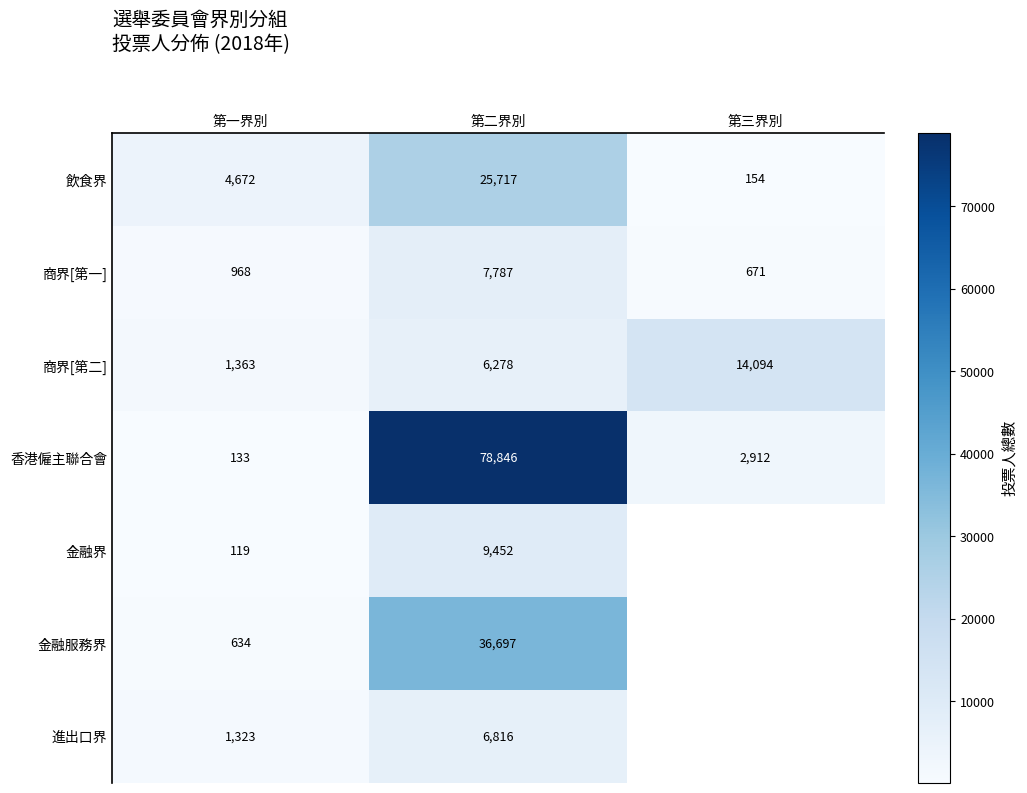

What is the total value across all series at 第二界別?

171593